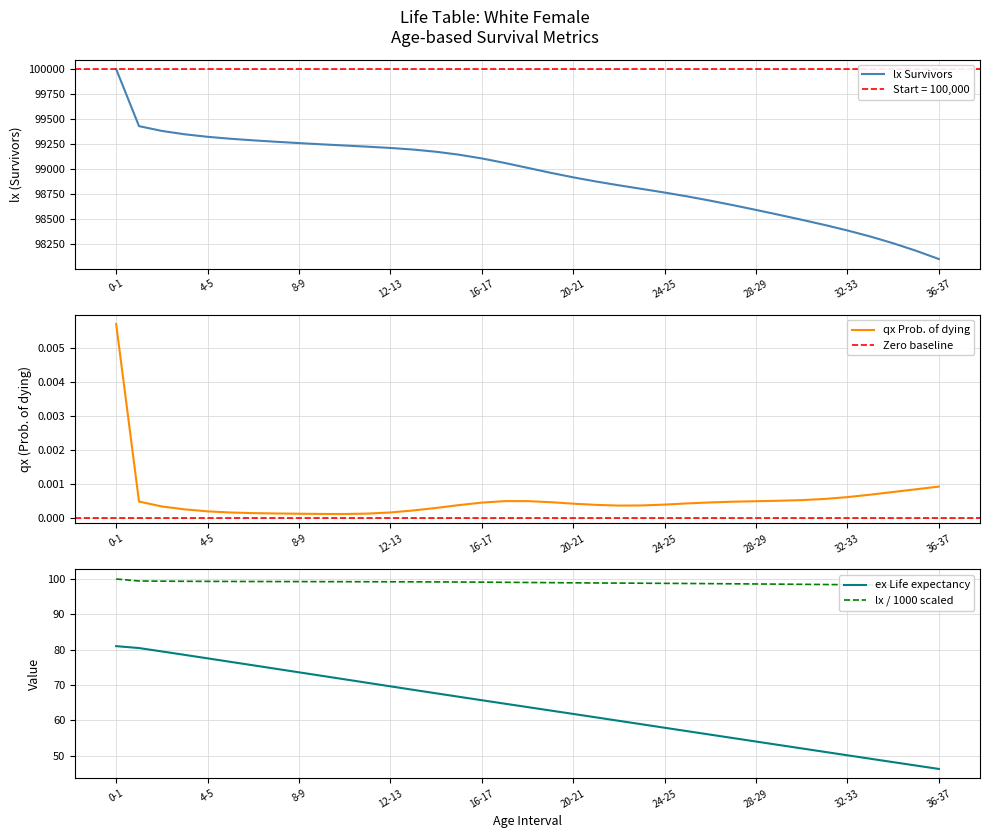

True or false: ex and qx cross at least once.

False